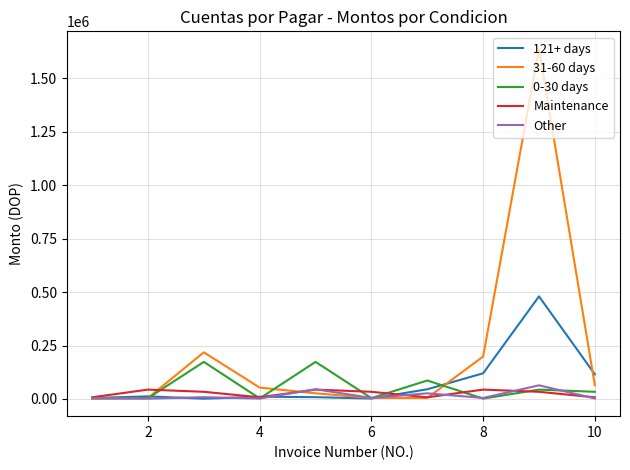

Which series ends up on top after the final intersection of 121+ days and 31-60 days?

121+ days